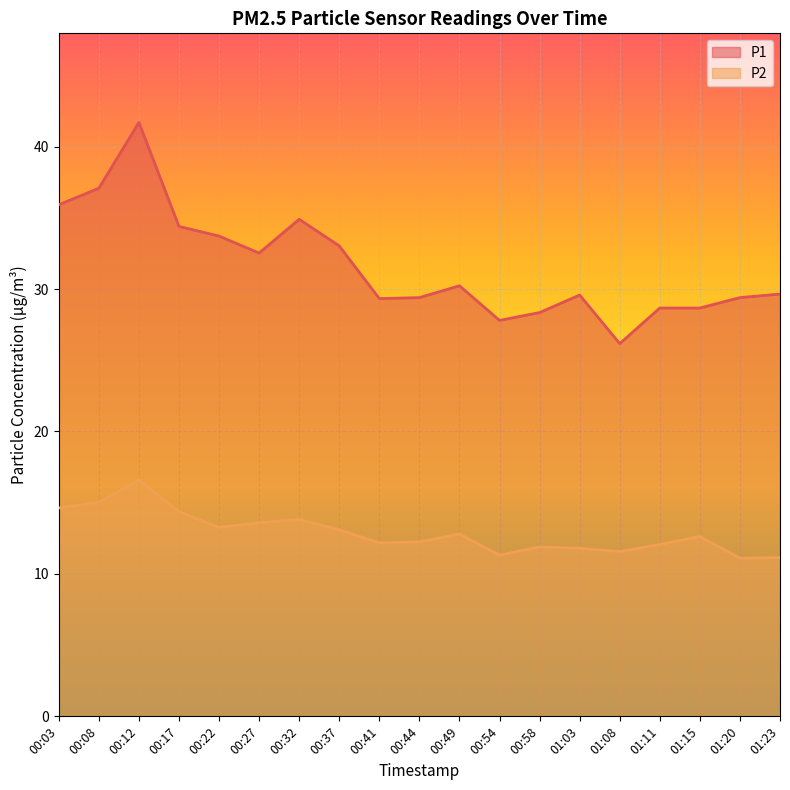

True or false: P1 and P2 cross at least once.

False